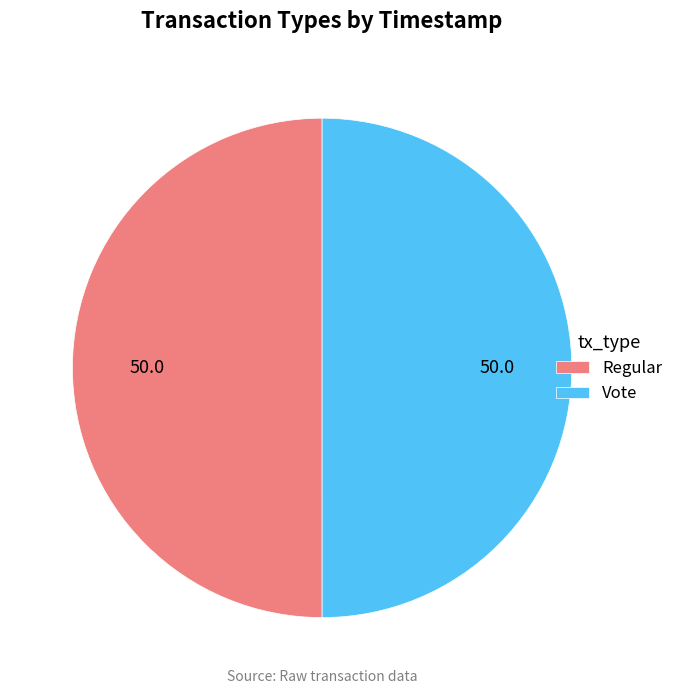

True or false: Vote accounts for 50% of the total.

True